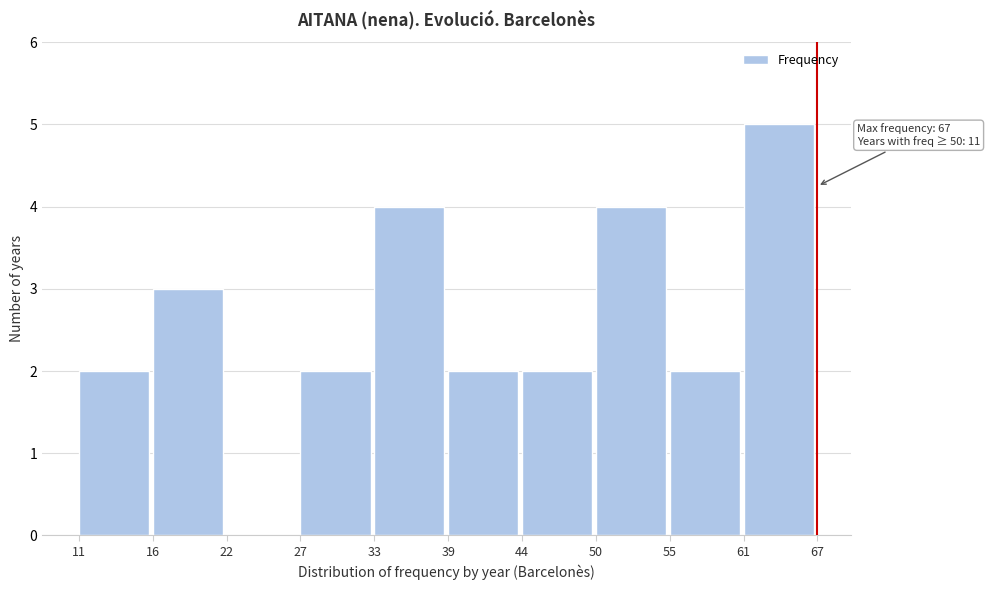

Reading right to left, what are all the values shown in this chart?

61=5	55=2	50=4	44=2	39=2	33=4	27=2	22=0	16=3	11=2